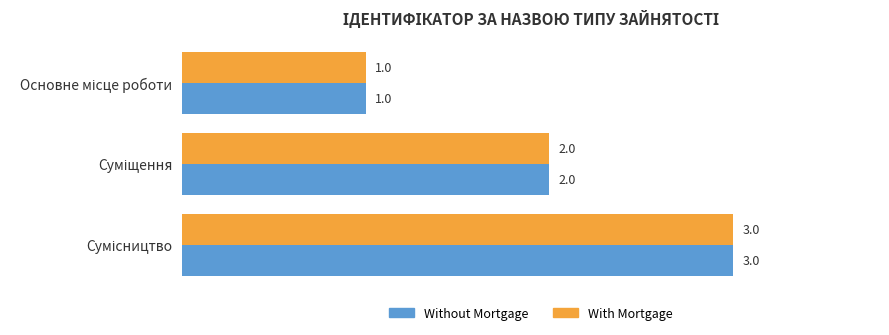

What is the greatest value displayed?

3